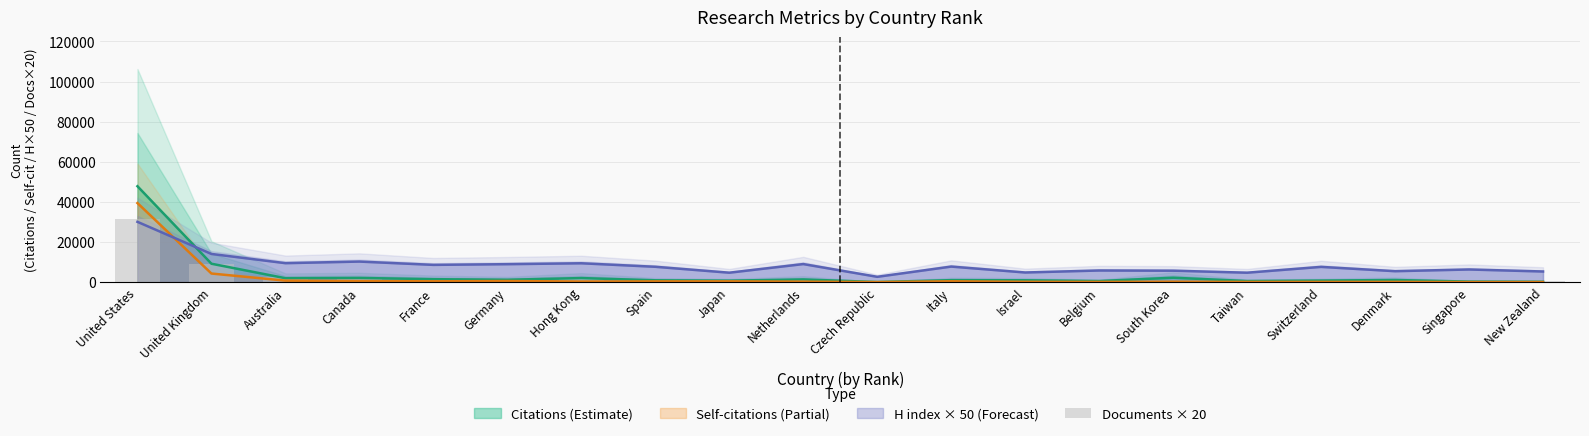

Is it true that the value at Canada is 2460?

True